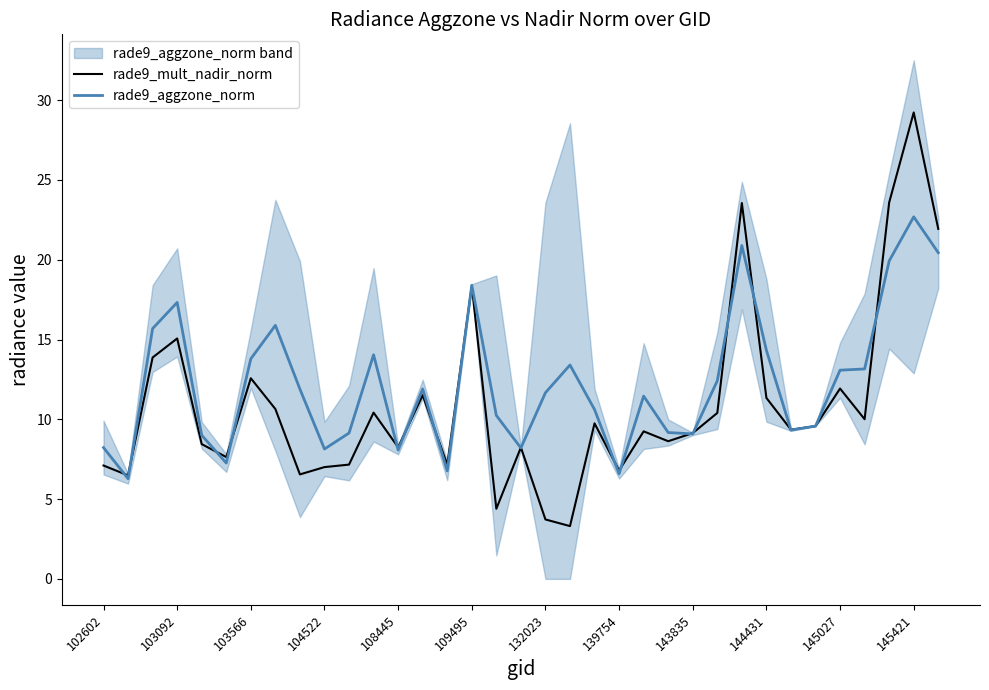

How many intersections are there between rade9_mult_nadir_norm and rade9_aggzone_norm?

18